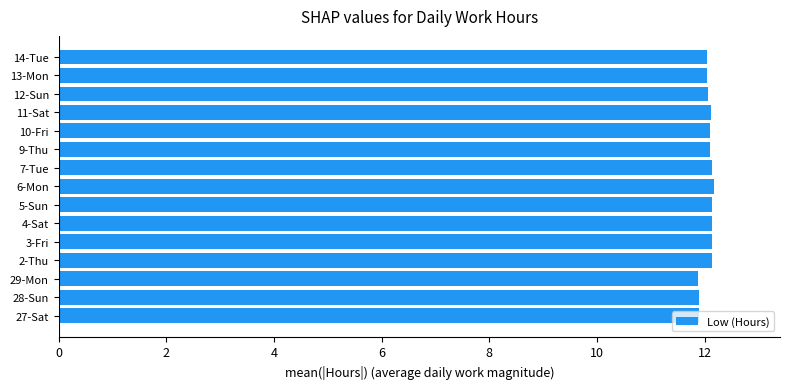

What is the maximum value shown in the chart?

12.2